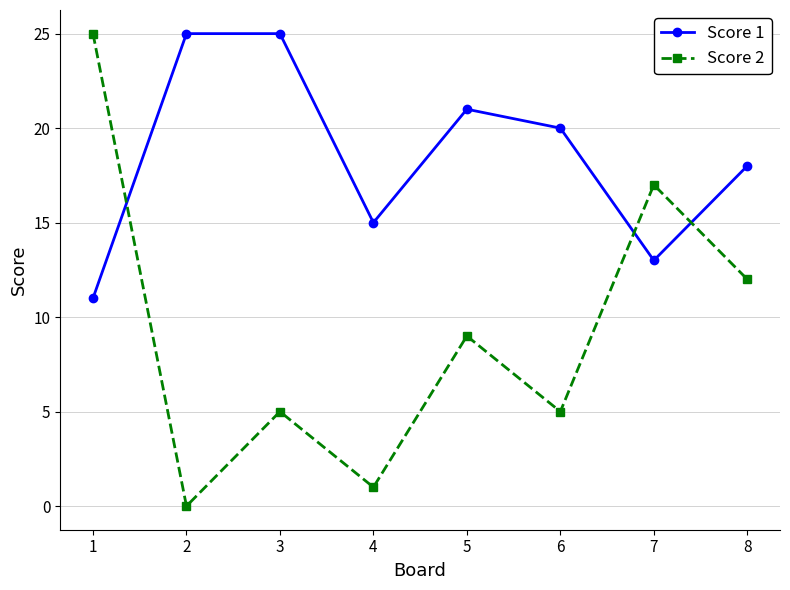

True or false: Score 2 has more than 2 interior local peaks.

True